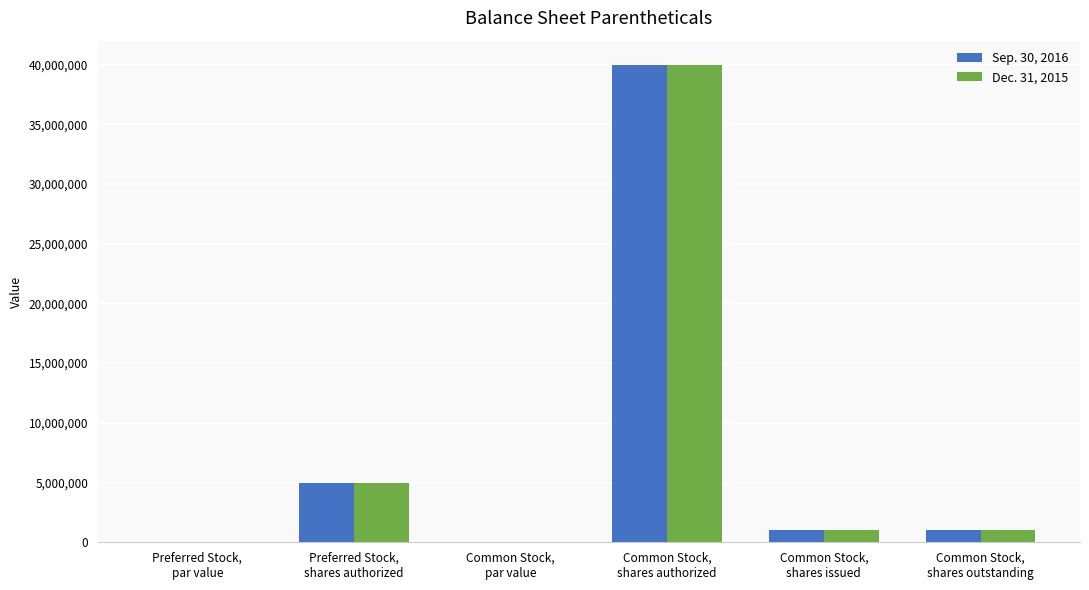

What is the maximum value shown in the chart?

40000000.0